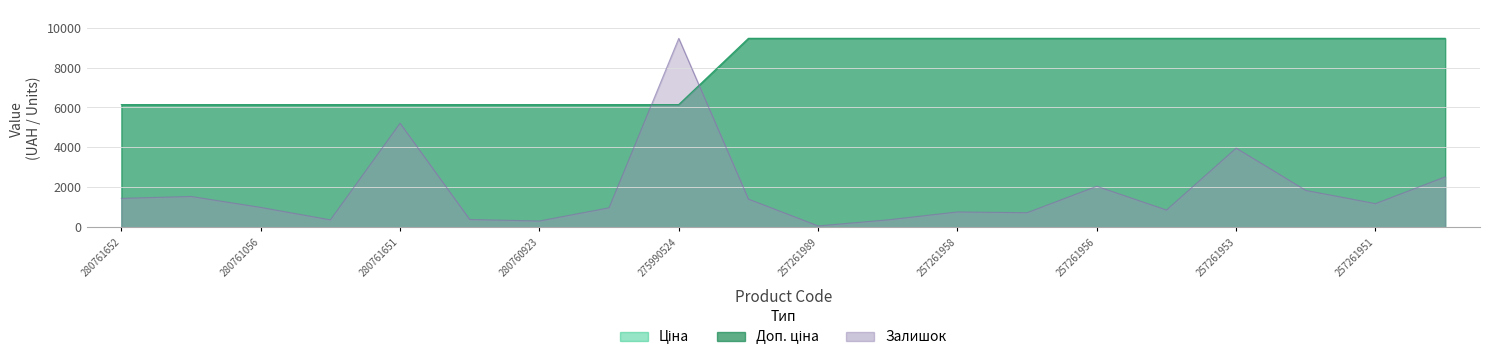

Reading left to right, what are all the values shown in this chart?

Ціна: 6143.2	6143.2	6143.2	6143.2	6143.2	6143.2	6143.2	6143.2	6143.2	9458.9	9458.9	9458.9	9458.9	9458.9	9458.9	9458.9	9458.9	9458.9	9458.9	9458.9
Доп. ціна: 6143.2	6143.2	6143.2	6143.2	6143.2	6143.2	6143.2	6143.2	6143.2	9458.9	9458.9	9458.9	9458.9	9458.9	9458.9	9458.9	9458.9	9458.9	9458.9	9458.9
Залишок: 1453.8	1548.2	1000.6	377.6	5210.9	396.5	321.0	981.8	9458.9	1416.0	75.5	377.6	774.1	736.3	2057.9	868.5	3964.8	1850.2	1189.4	2529.9